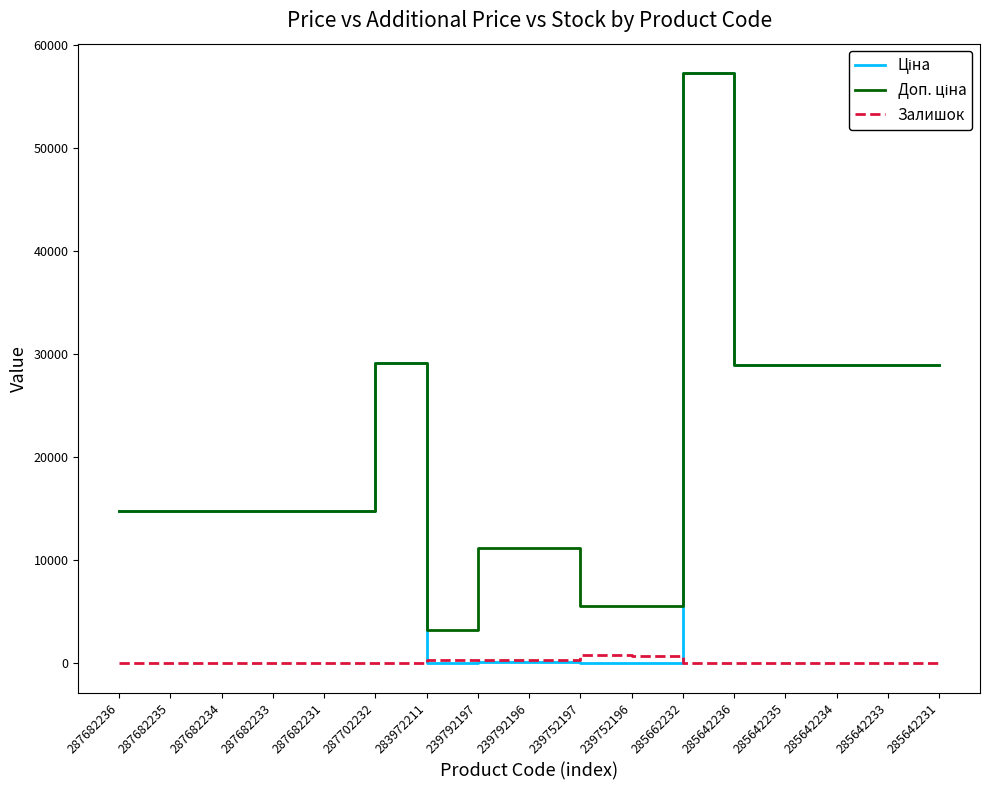

At which category is the sum across all series the highest?

285662232